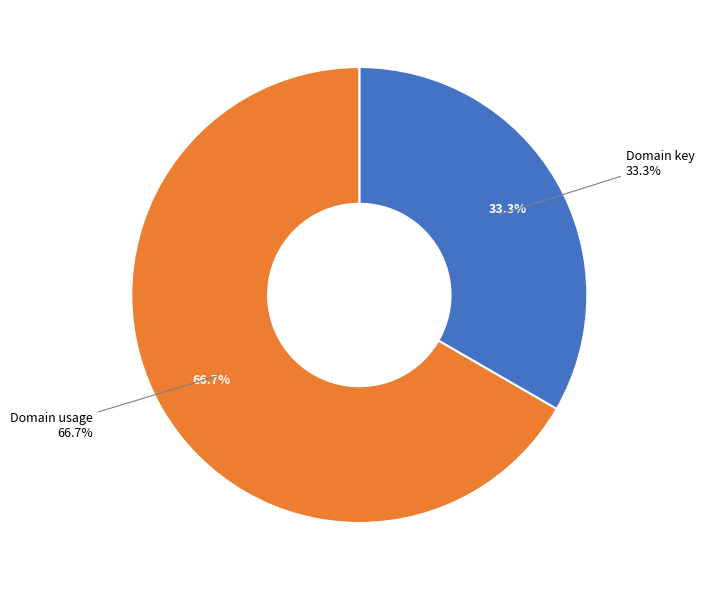

Approximately how many times larger is the value at Domain usage compared to Domain key?

2.0